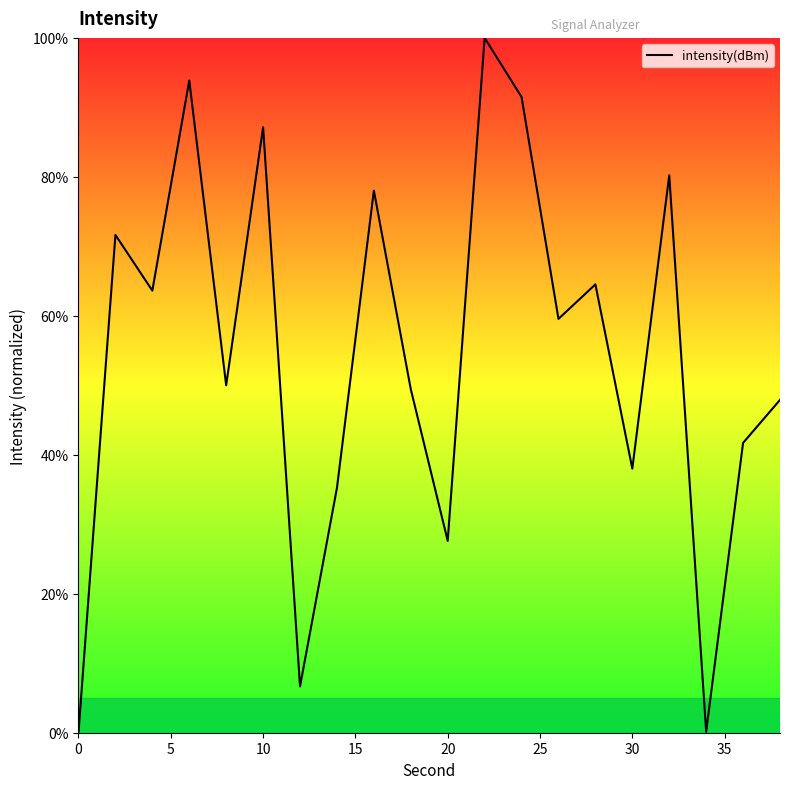

What is the difference between the maximum and minimum values?

100.0